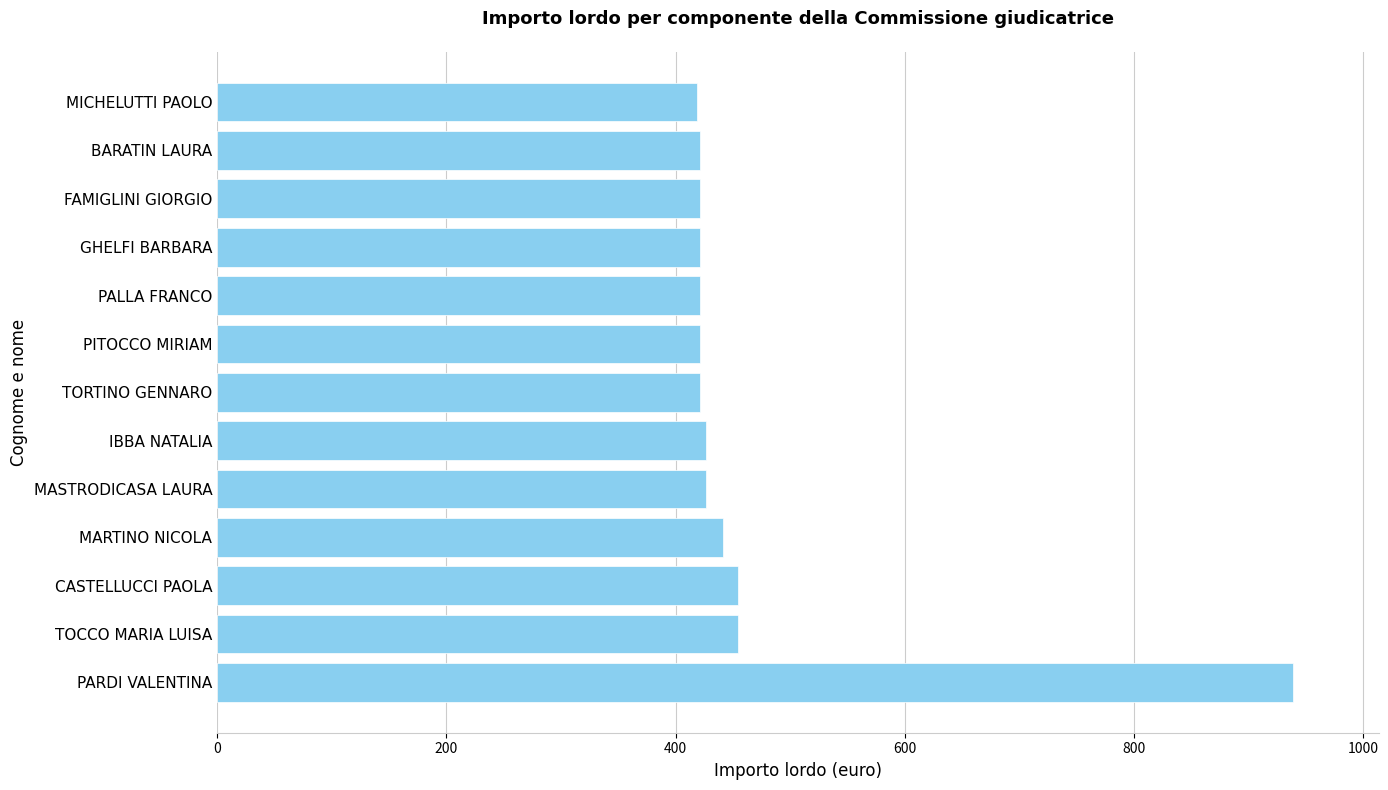

Count the number of values greater than 420.

12